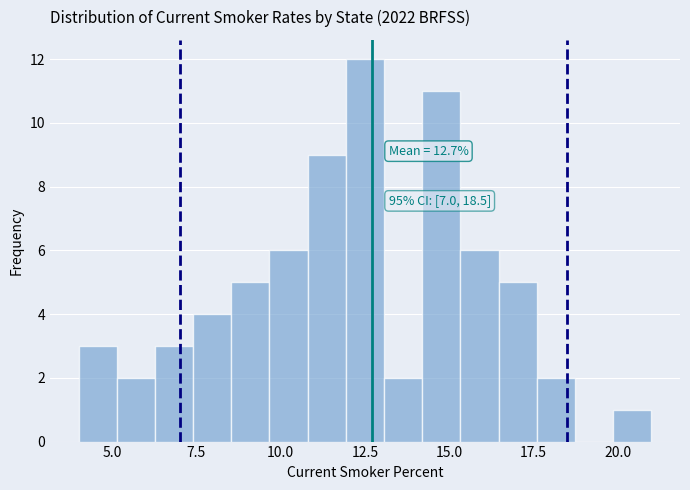

Around what value on the x-axis is the tallest bar? Give the approximate position of its centre, as read against the axis.

12.5